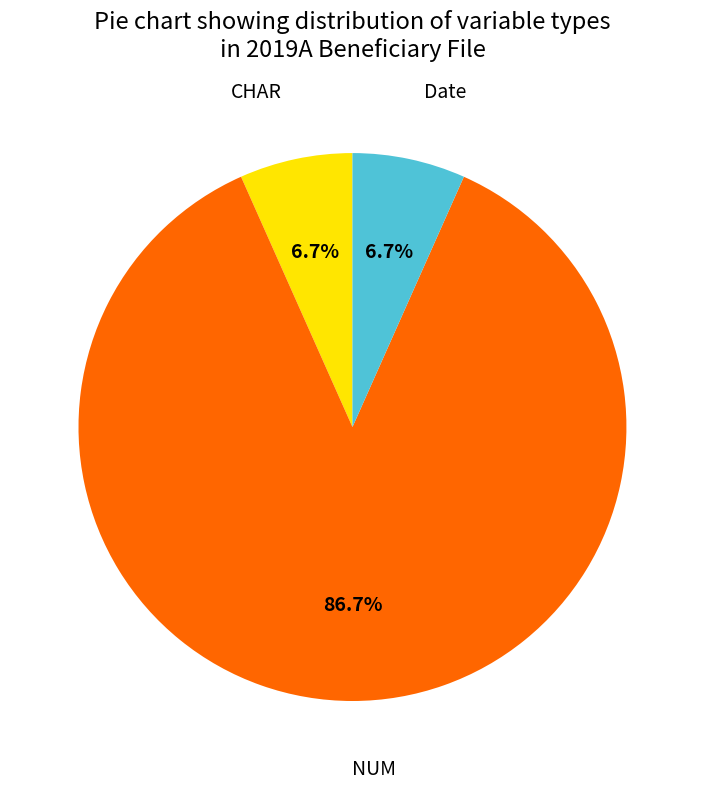

Approximately how many times larger is the value at Date compared to CHAR?

1.0